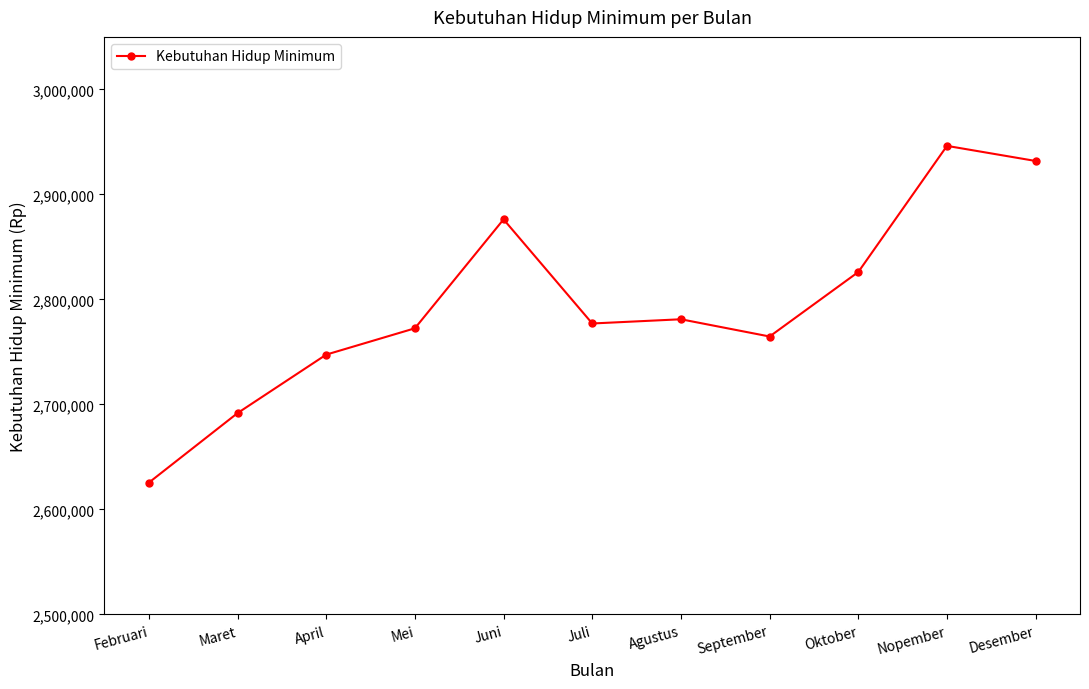

Reading right to left, transcribe all the data shown in this chart.

Desember=2931841	Nopember=2946221	Oktober=2826123	September=2764710	Agustus=2781121	Juli=2777102	Juni=2876231	Mei=2772521	April=2747451	Maret=2691751	Februari=2625541